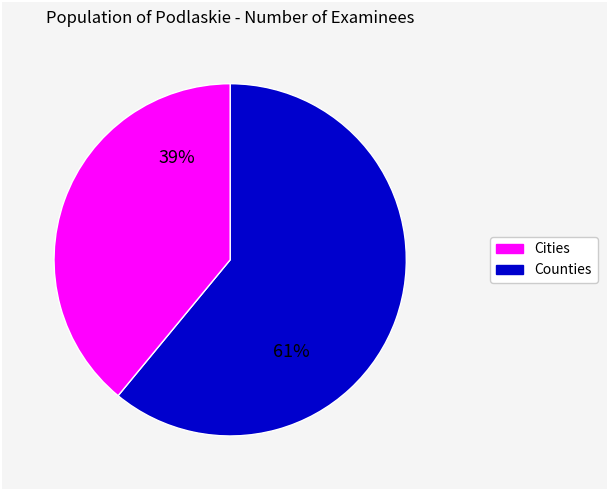

How many slices are in this pie chart?

2